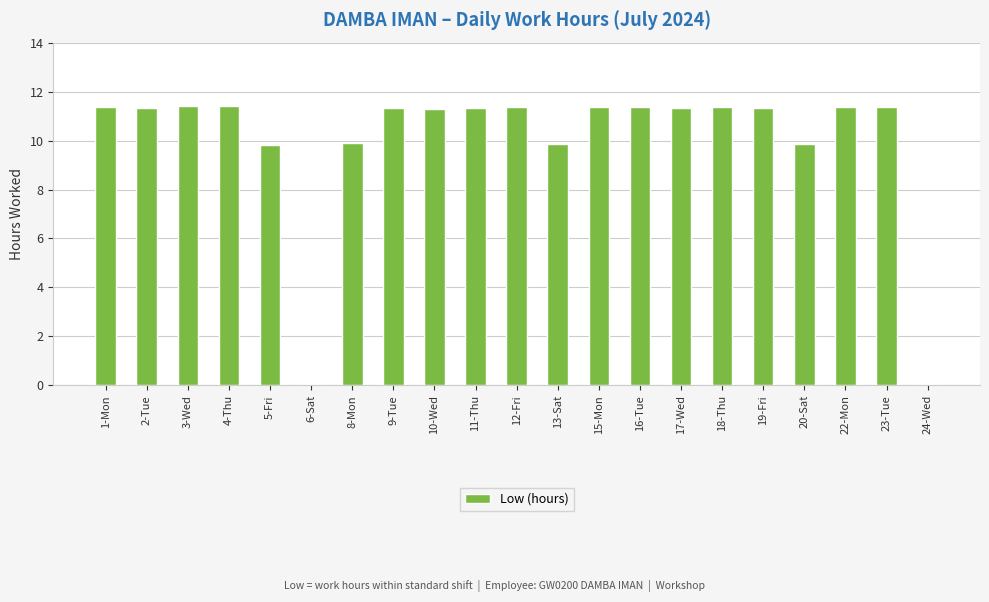

How many values exceed 11?

15